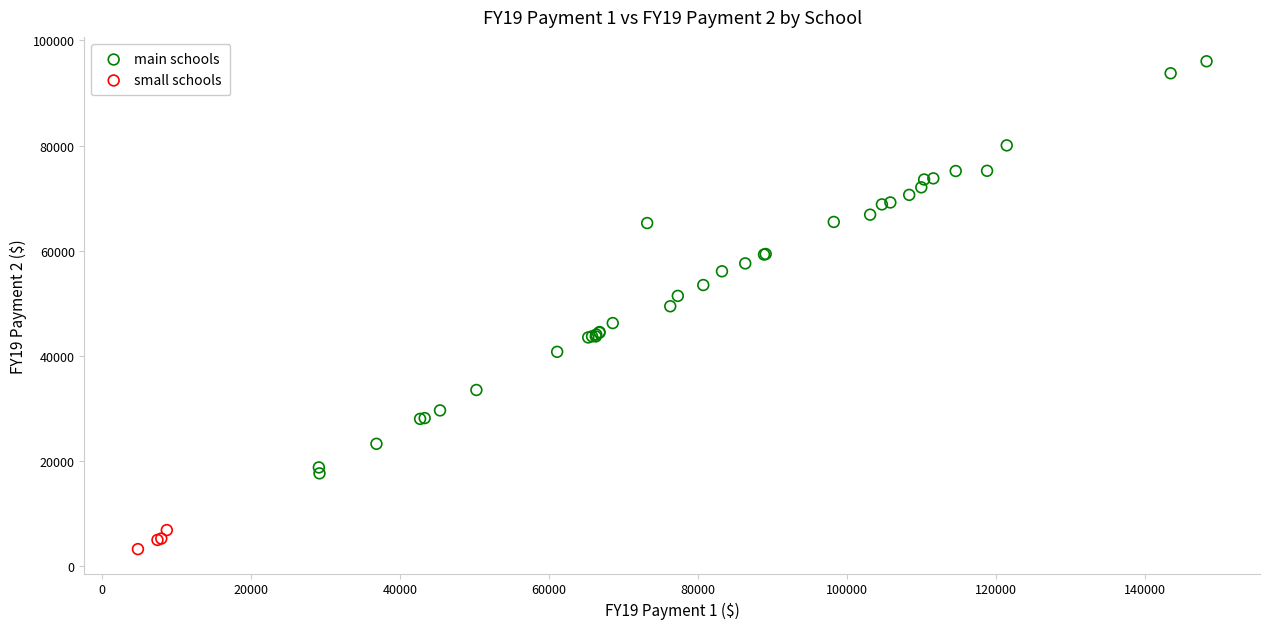

Which series reaches the minimum Y coordinate?

small schools